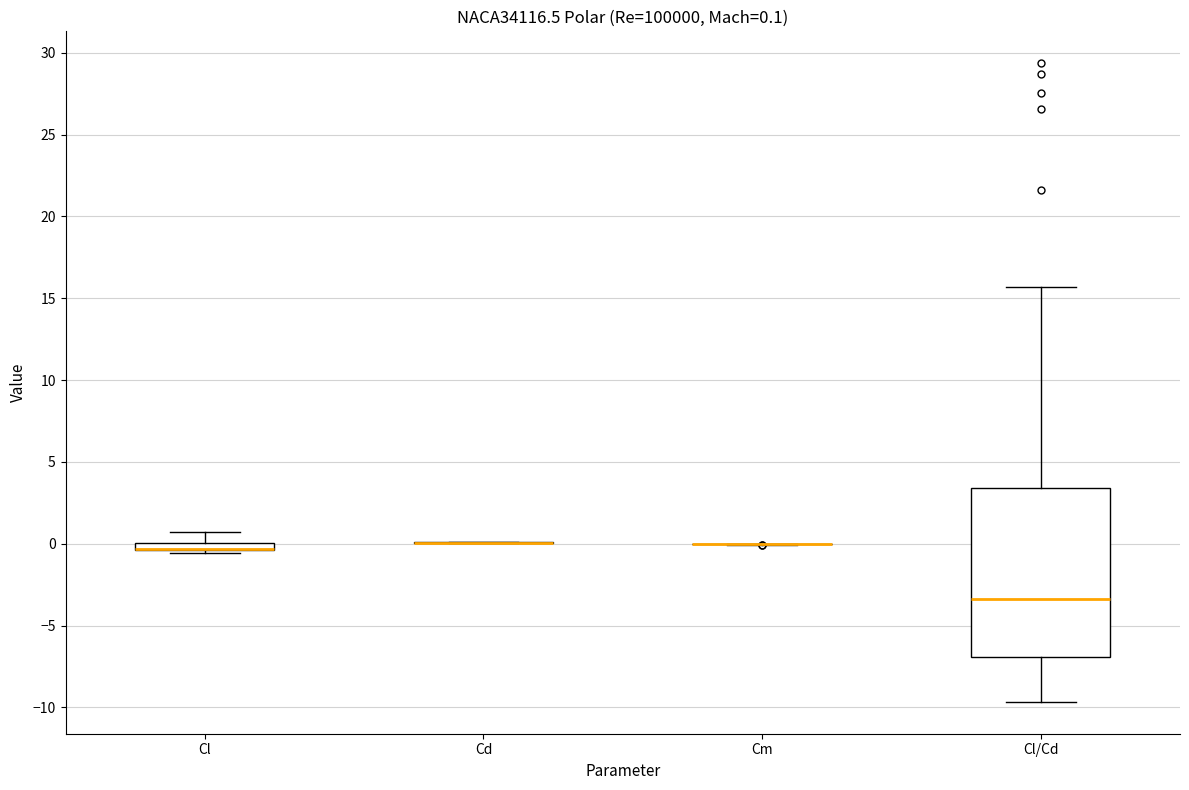

Comparing the boxes themselves (not the whiskers), which one is the tallest?

Cl/Cd